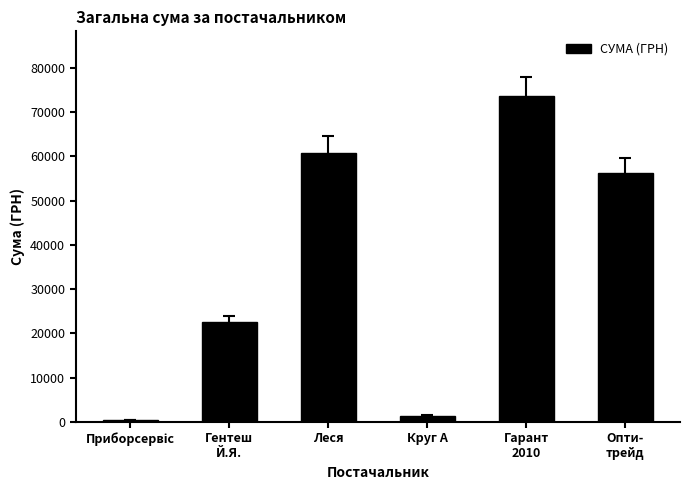

Is it true that the value at Гарант
2010 is 36399.8?

False